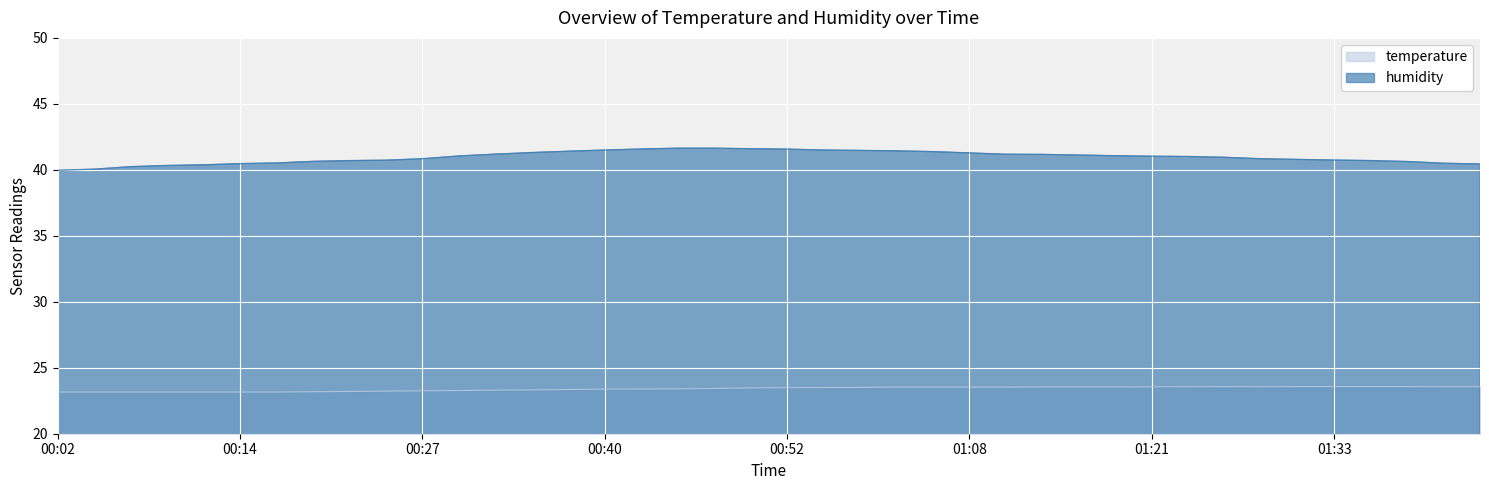

At how many categories does at least one series exceed 24?

40